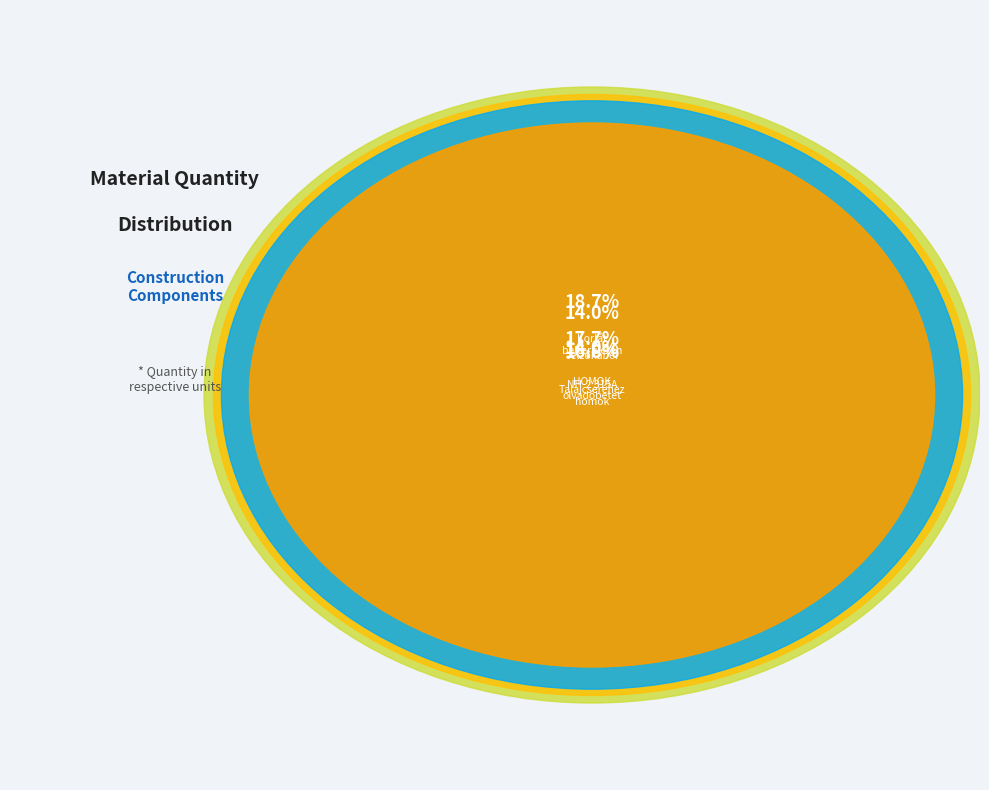

What percentage is the HOMOK slice, to the nearest percent?

18%